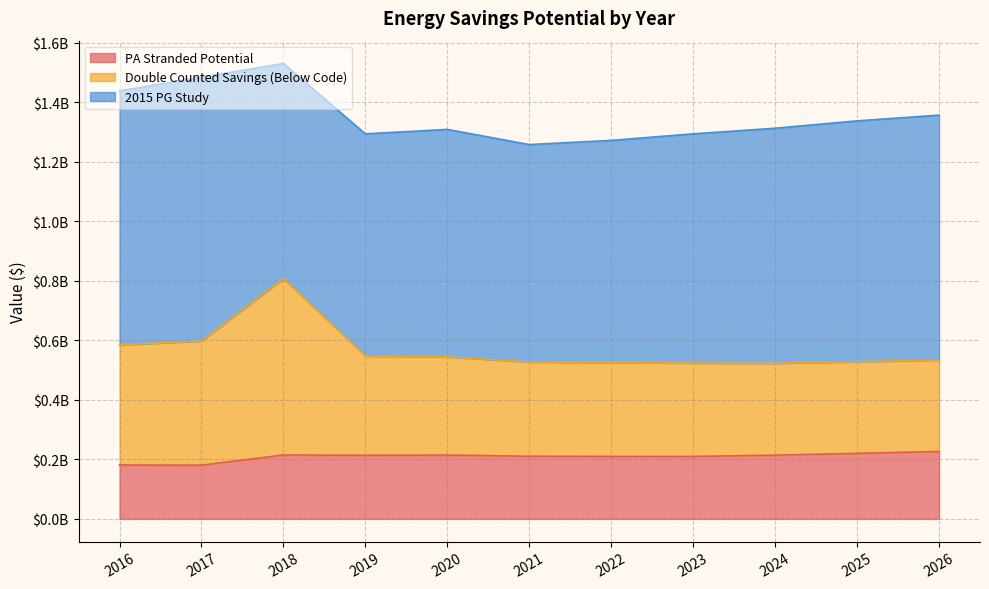

Does the chart have visible grid lines?

Yes